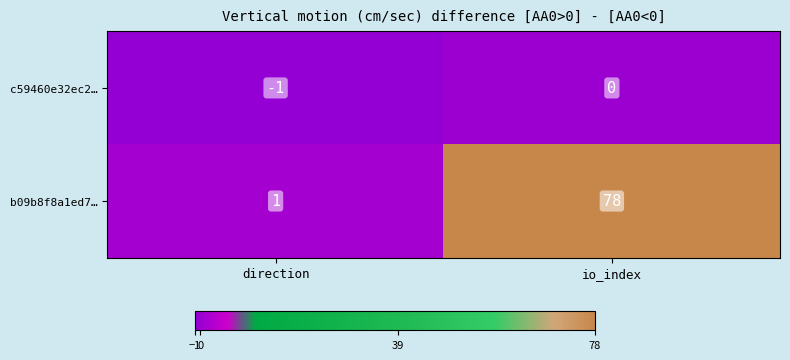

Which series changed the most between direction and io_index?

b09b8f8a1ed7…